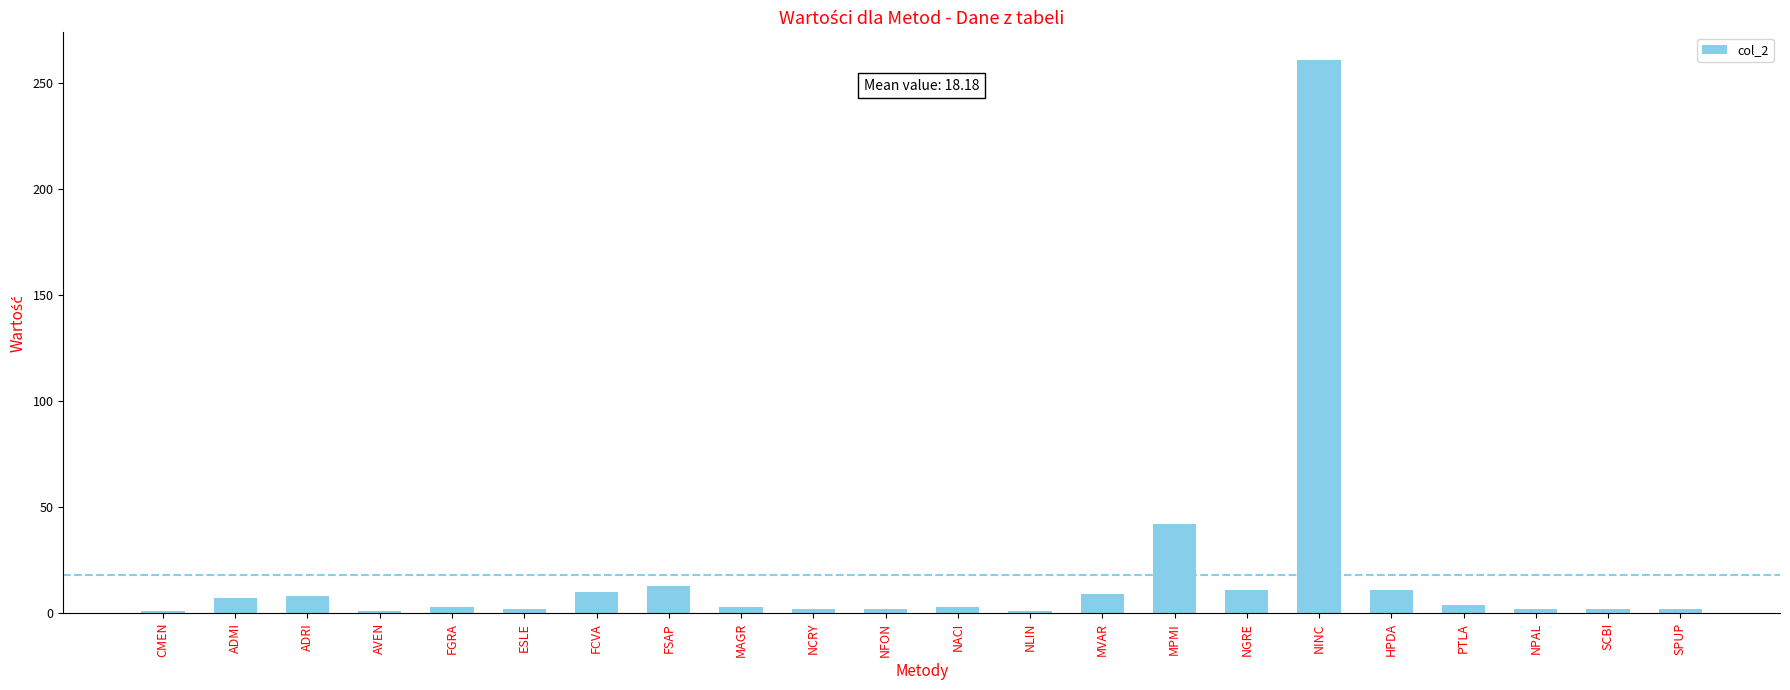

What is the label of the 18th bar from the left?

HPDA